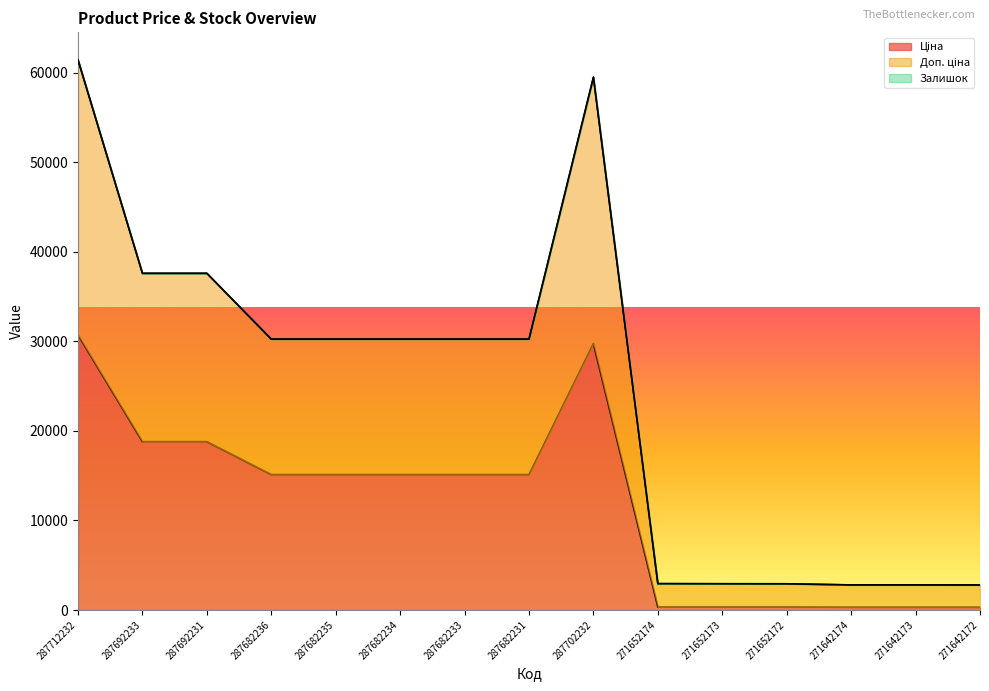

The value of Ціна at 287682231 is 15120.0. True or false?

True